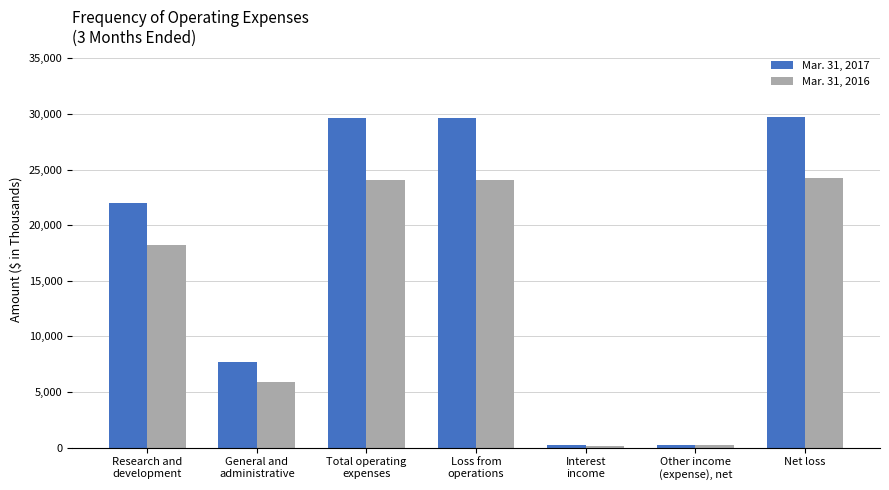

What is the average value of the Mar. 31, 2016 series?

13841